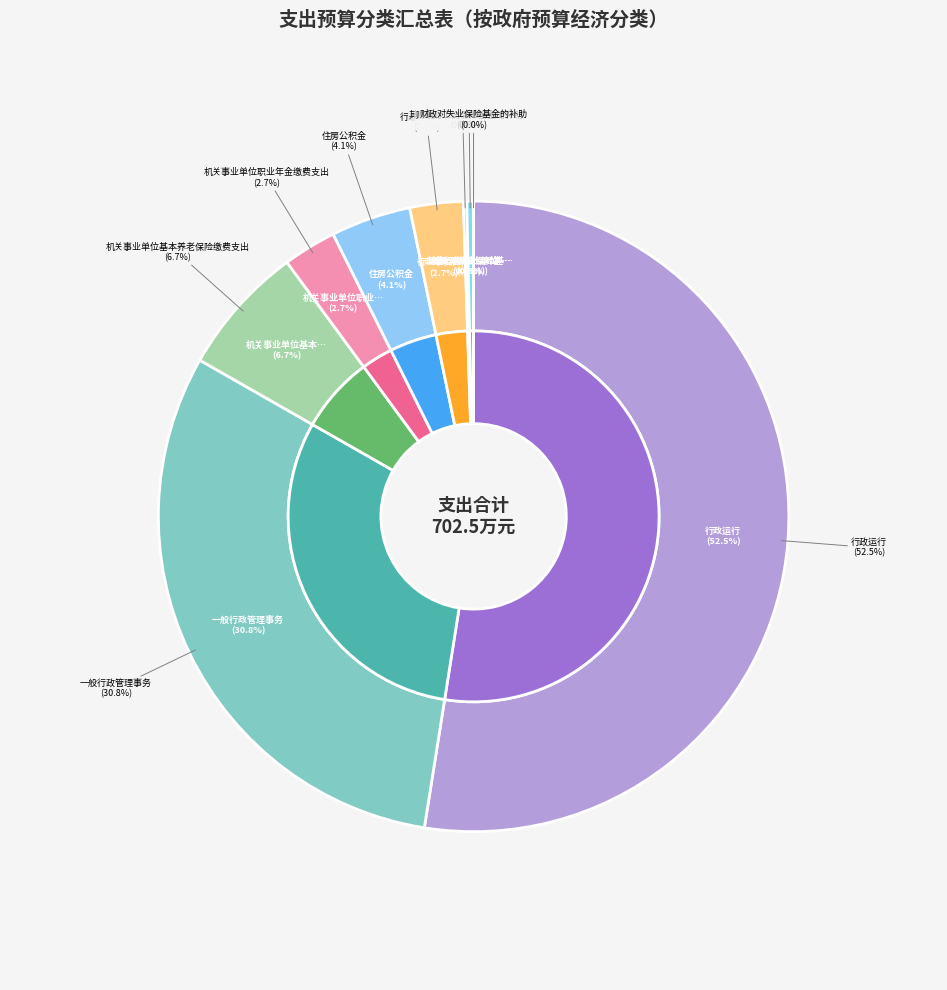

Combined, do 一般行政管理事务 and 财政对失业保险基金的补助 account for over 50%?

No